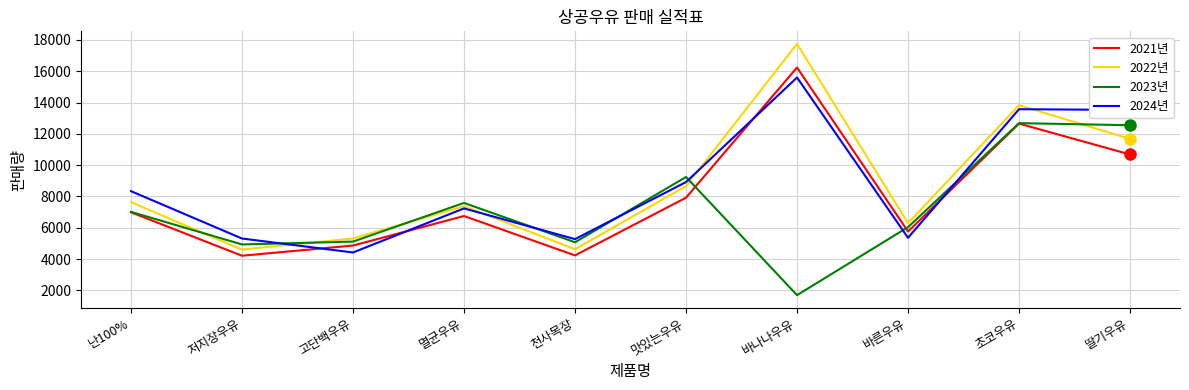

Is the value of 2021년 at 바른우유 greater than the value of 2022년 at 저지장우유?

Yes